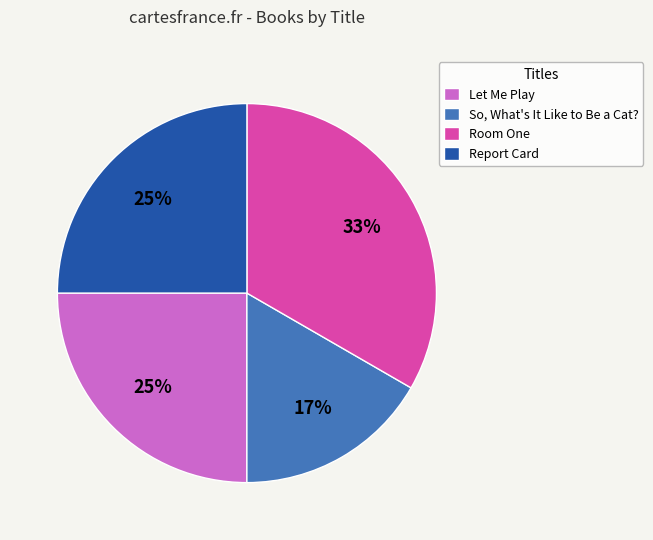

How many segments does this pie chart have?

4